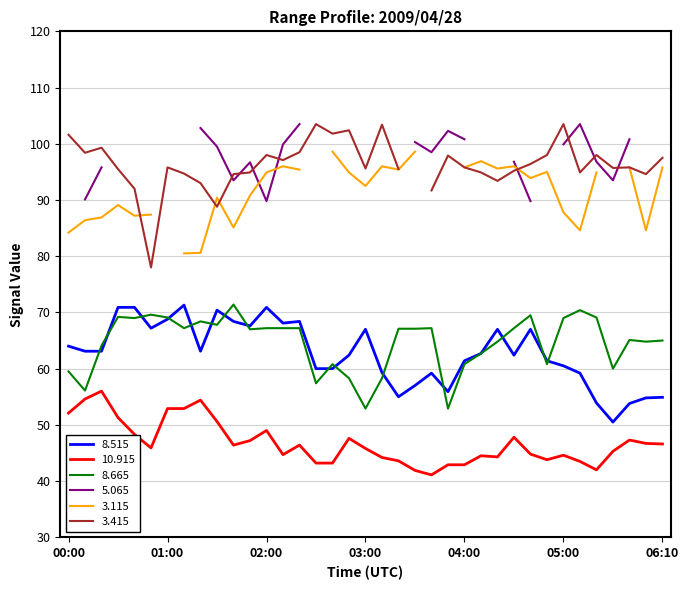

What is the sum of the  10.915 values at 00:00 and 00:20?

108.1